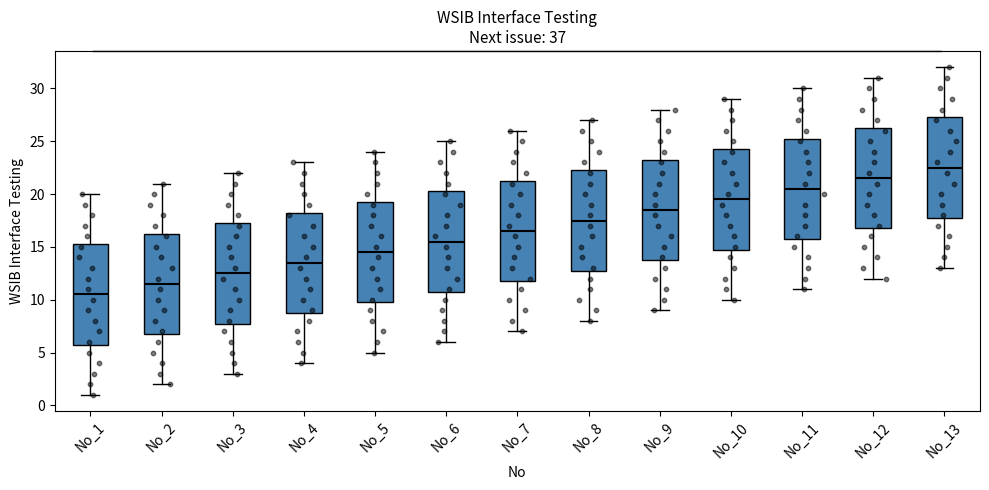

Which box's median line is the highest?

No_13